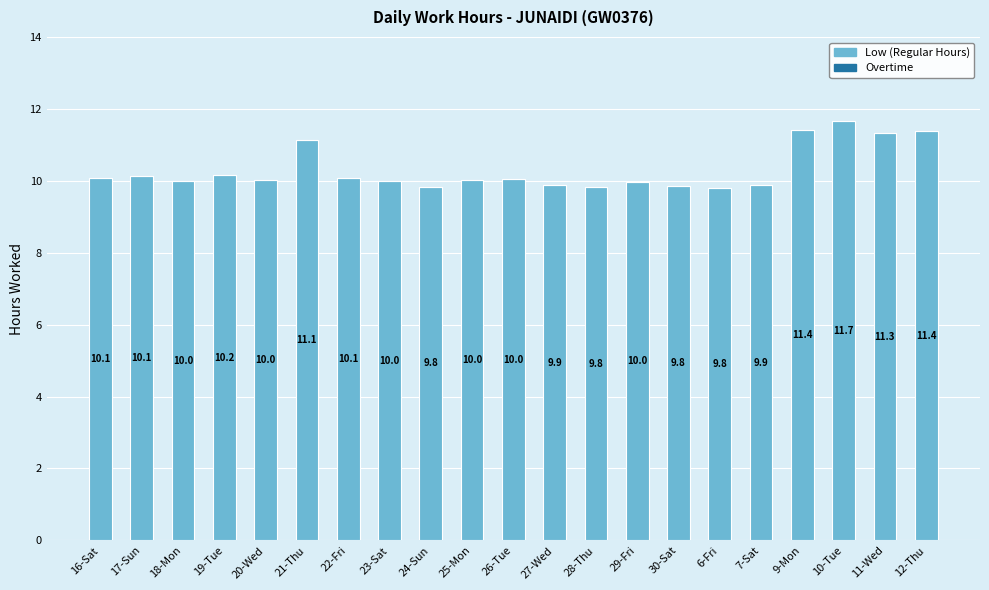

The chart shows a value of 11.3 at 11-Wed. True or false?

True